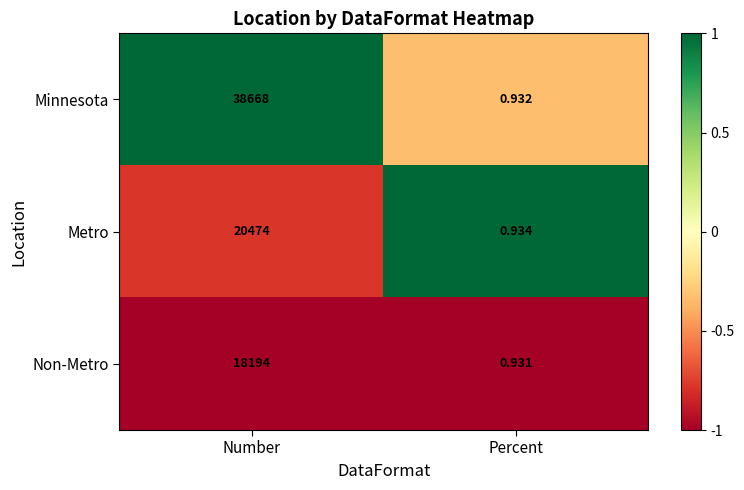

List the series in order of their peak value, highest first.

Minnesota, Metro, Non-Metro